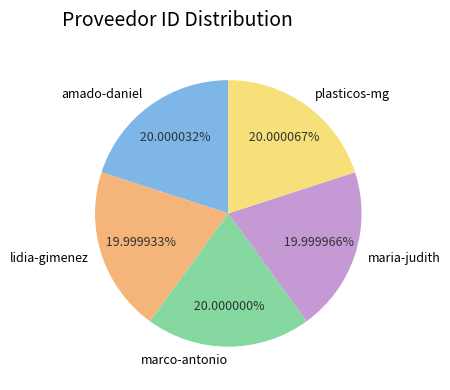

What is the ratio of the value at marco-antonio to the value at plasticos-mg?

1.0